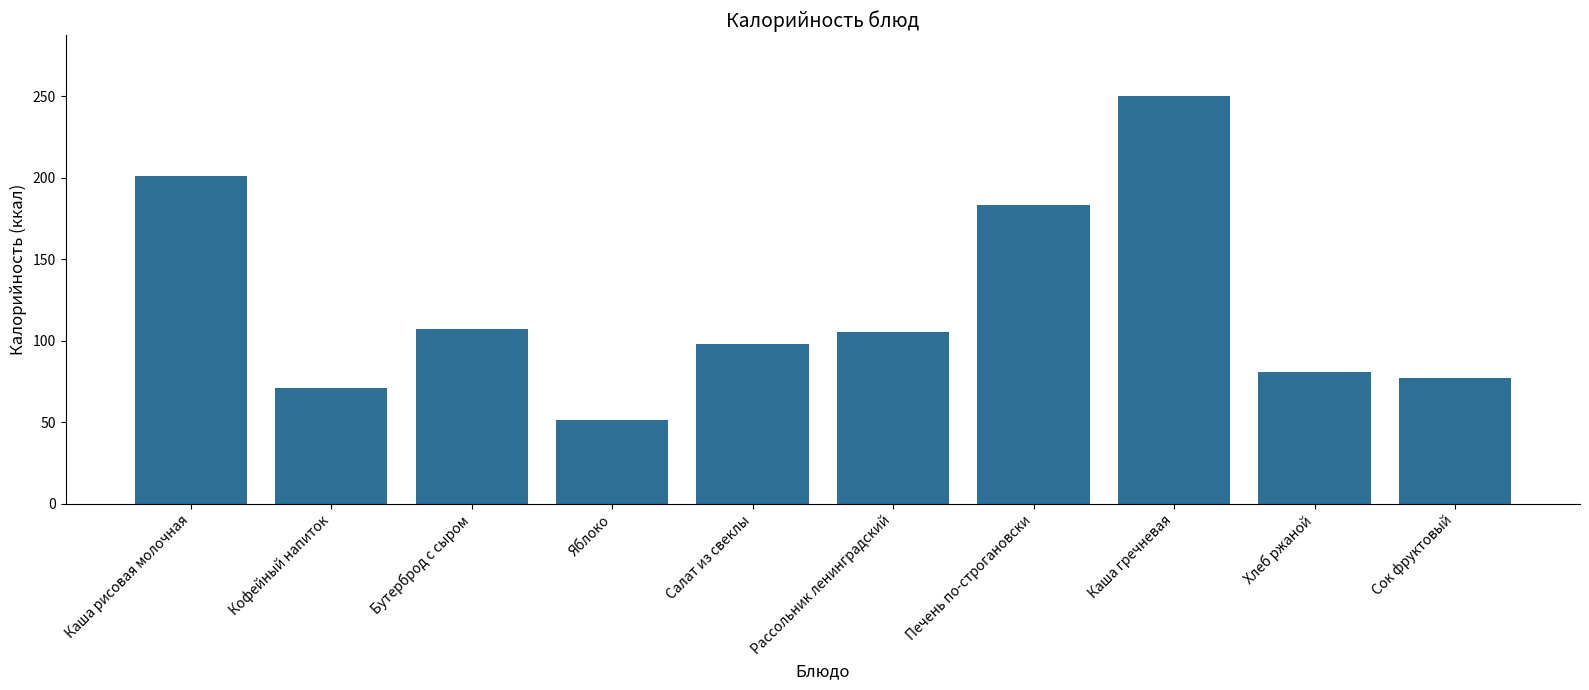

Which has a higher value, Яблоко or Салат из свеклы?

Салат из свеклы